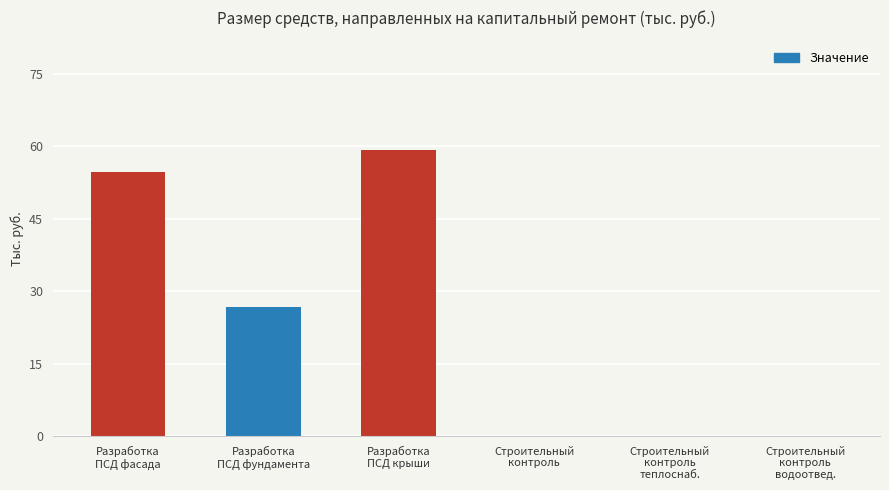

At which label does the data first exceed 26?

Разработка
ПСД фасада